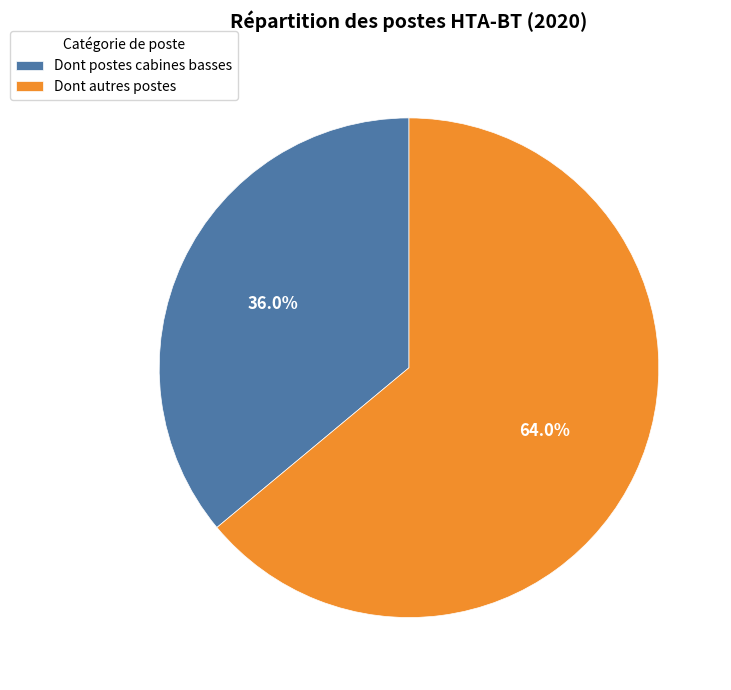

What portion of the pie excludes Dont autres postes?

36.0%